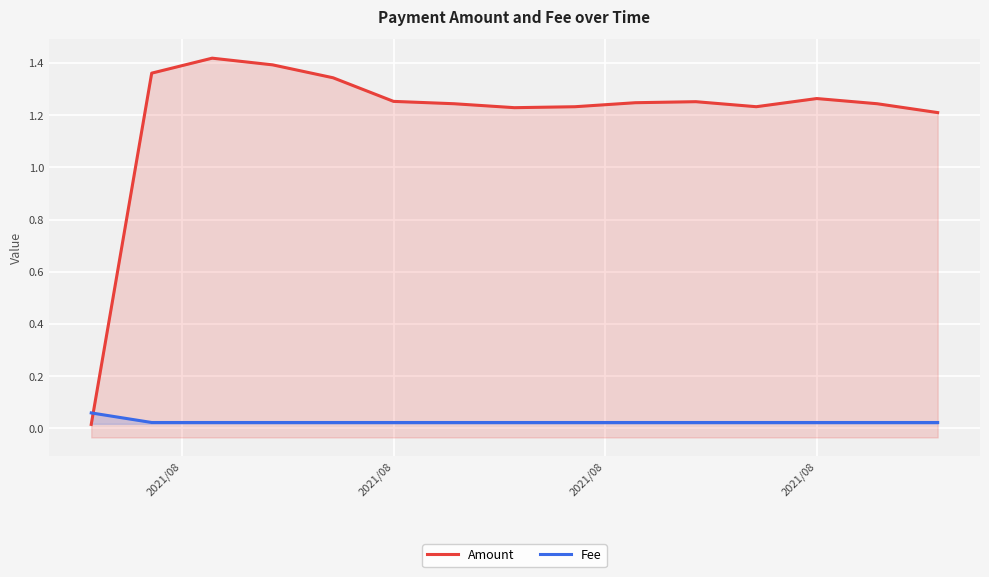

Reading right to left, what are all the values shown in this chart?

Amount: 1.2	1.2	1.3	1.2	1.3	1.2	1.2	1.2	1.2	1.3	1.3	1.4	1.4	1.4	0.0
Fee: 0.0	0.0	0.0	0.0	0.0	0.0	0.0	0.0	0.0	0.0	0.0	0.0	0.0	0.0	0.1